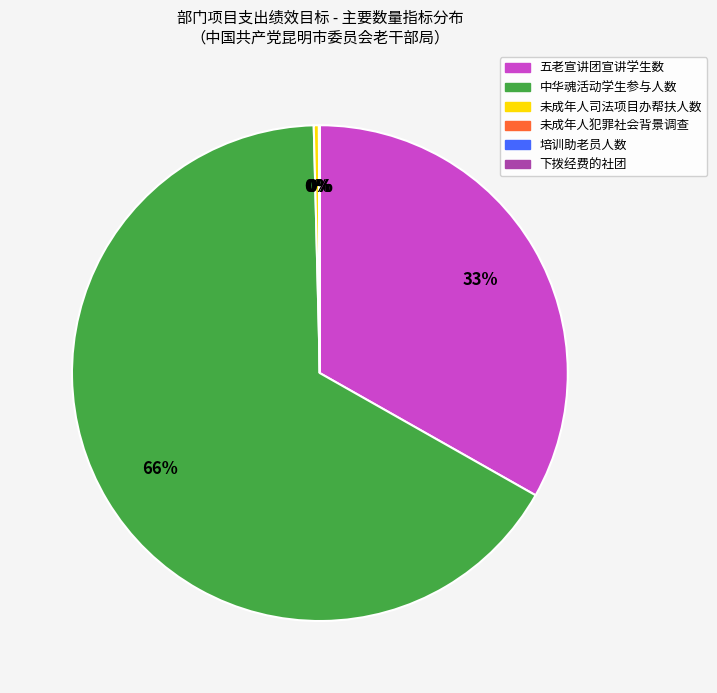

What is the majority slice?

中华魂活动学生参与人数